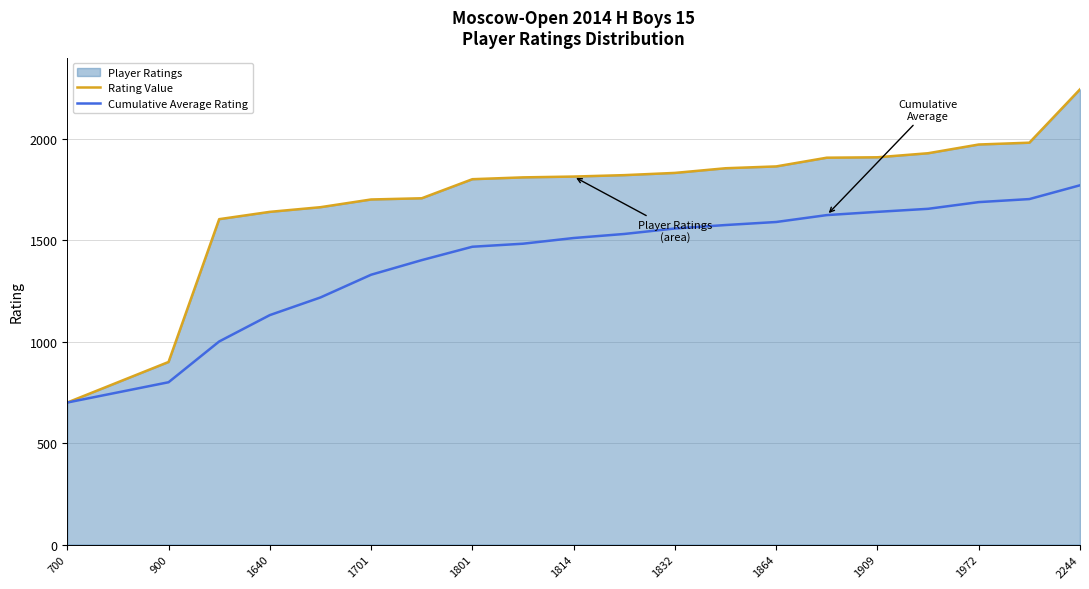

Which label corresponds to the largest value in the chart?

2244